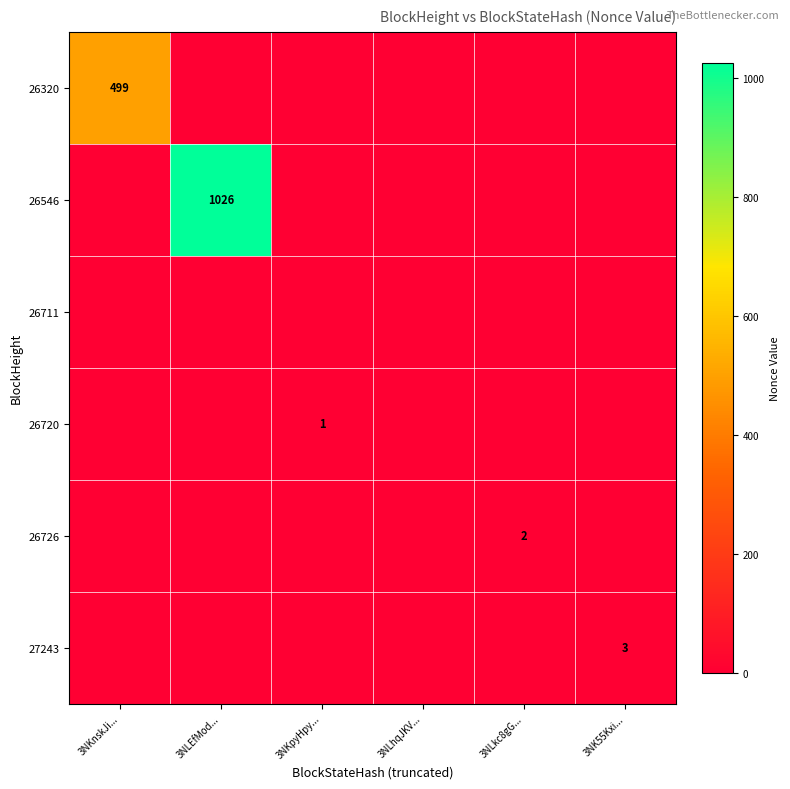

What is the difference between the highest and lowest values at 3NLEfMod...?

1026